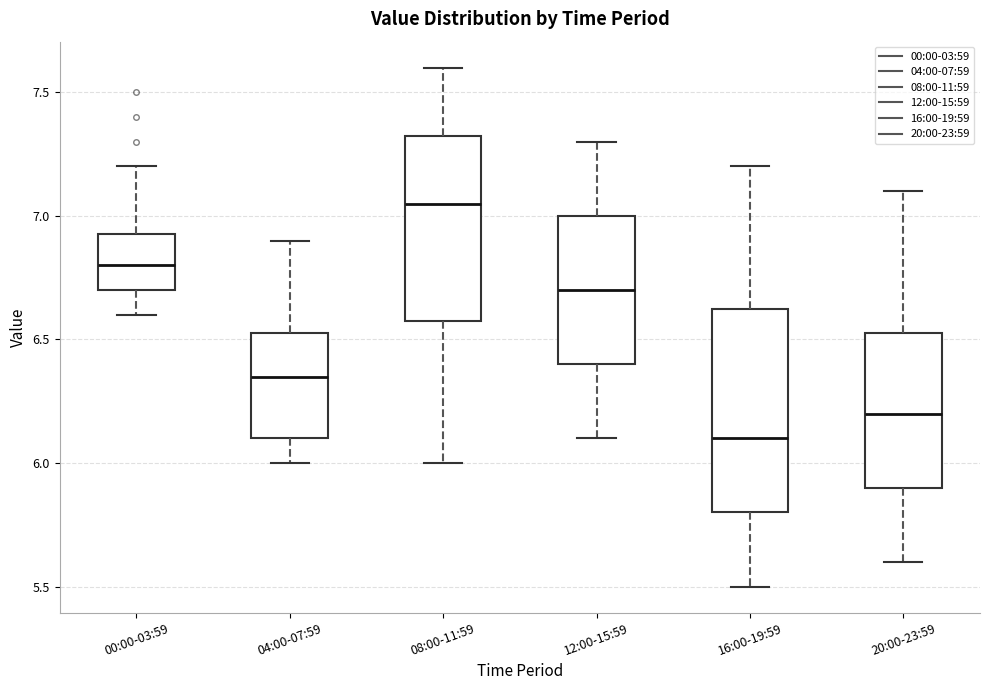

Reading left to right, transcribe this box plot: for each box, give where its median line is, the range the box spans, and where its two whiskers end, as read against the y-axis. The values are not printed on the chart, so give them approximately, as read against the axis.

00:00-03:59: median 6.80, box 6.70 to 6.95, whiskers 6.60 to 7.20
04:00-07:59: median 6.35, box 6.10 to 6.55, whiskers 6.00 to 6.90
08:00-11:59: median 7.05, box 6.60 to 7.35, whiskers 6.00 to 7.60
12:00-15:59: median 6.70, box 6.40 to 7.00, whiskers 6.10 to 7.30
16:00-19:59: median 6.10, box 5.80 to 6.65, whiskers 5.50 to 7.20
20:00-23:59: median 6.20, box 5.90 to 6.55, whiskers 5.60 to 7.10